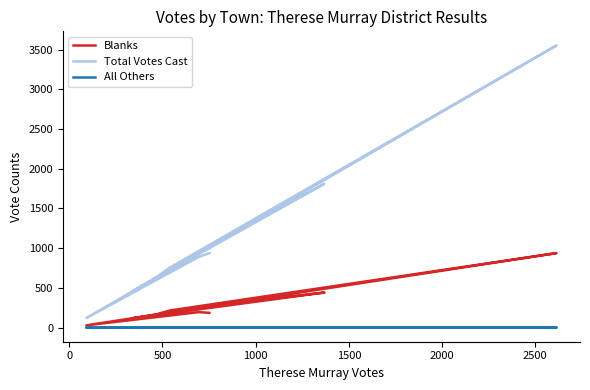

True or false: All Others has more than 2 points higher than both neighbors.

False